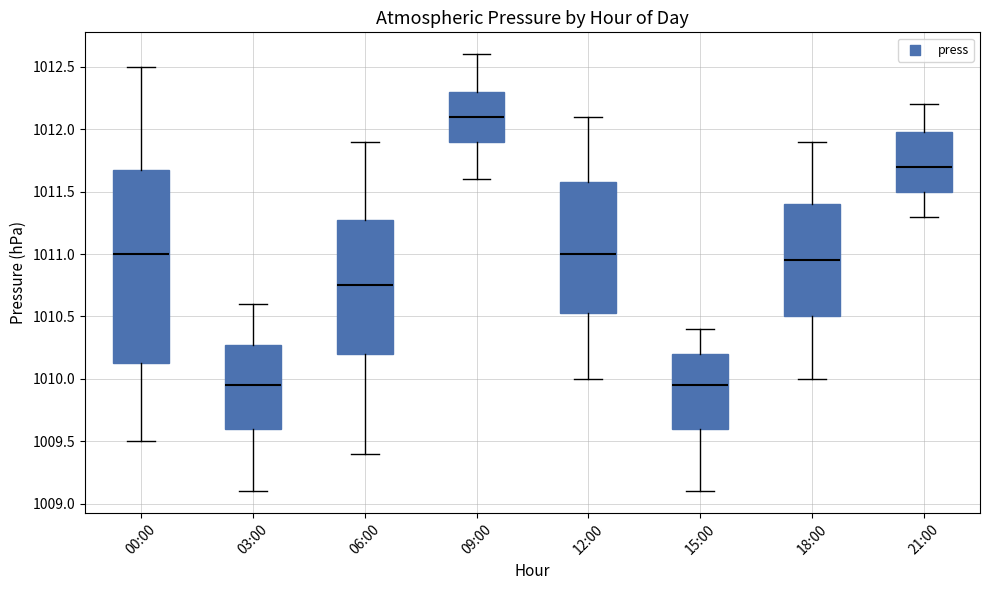

Which box is the tallest, from its lower edge to its upper edge?

00:00